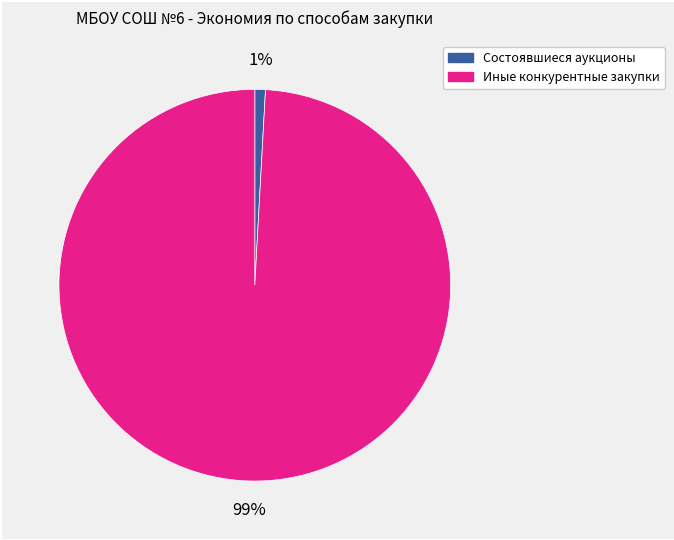

Is it true that Иные конкурентные закупки is 99% of the pie?

True